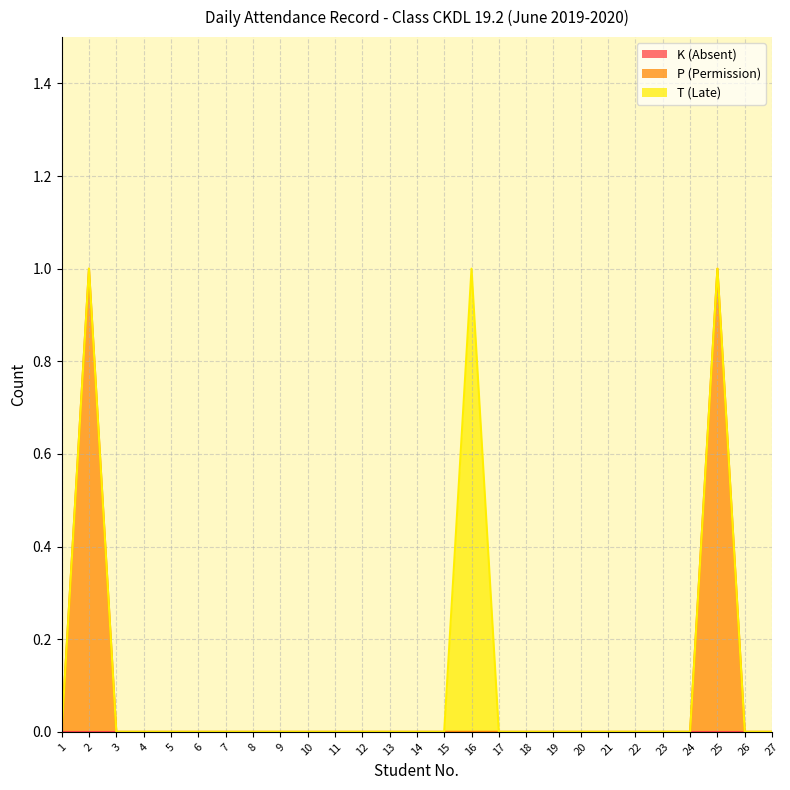

Reading left to right, what are all the values shown in this chart?

K (Absent): 1=0	2=0	3=0	4=0	5=0	6=0	7=0	8=0	9=0	10=0	11=0	12=0	13=0	14=0	15=0	16=0	17=0	18=0	19=0	20=0	21=0	22=0	23=0	24=0	25=0	26=0	27=0
P (Permission): 1=0	2=1	3=0	4=0	5=0	6=0	7=0	8=0	9=0	10=0	11=0	12=0	13=0	14=0	15=0	16=0	17=0	18=0	19=0	20=0	21=0	22=0	23=0	24=0	25=1	26=0	27=0
T (Late): 1=0	2=0	3=0	4=0	5=0	6=0	7=0	8=0	9=0	10=0	11=0	12=0	13=0	14=0	15=0	16=1	17=0	18=0	19=0	20=0	21=0	22=0	23=0	24=0	25=0	26=0	27=0